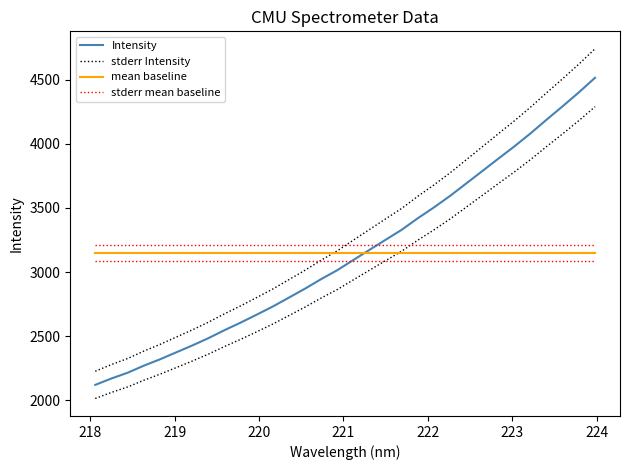

What are all the series names shown in the legend?

Intensity, stderr Intensity, mean baseline, stderr mean baseline